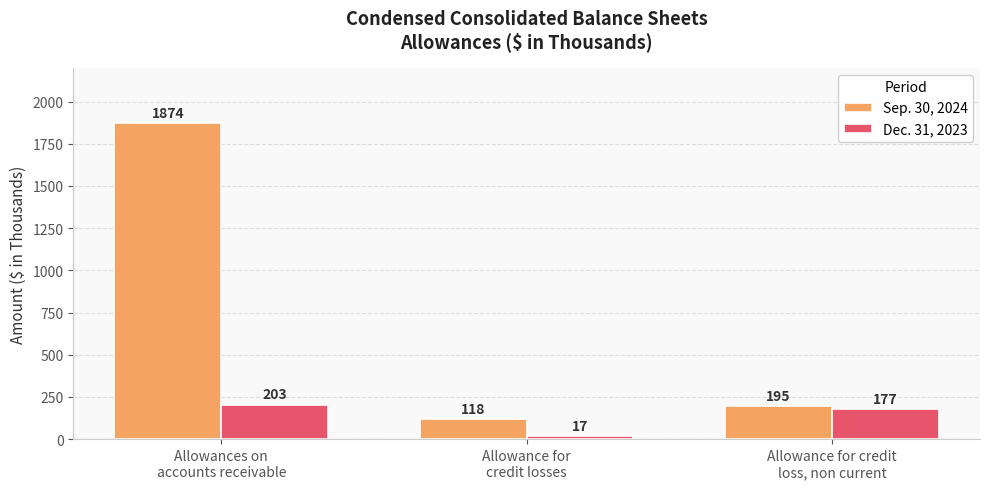

What position from the left is Allowance for credit
loss, non current?

3